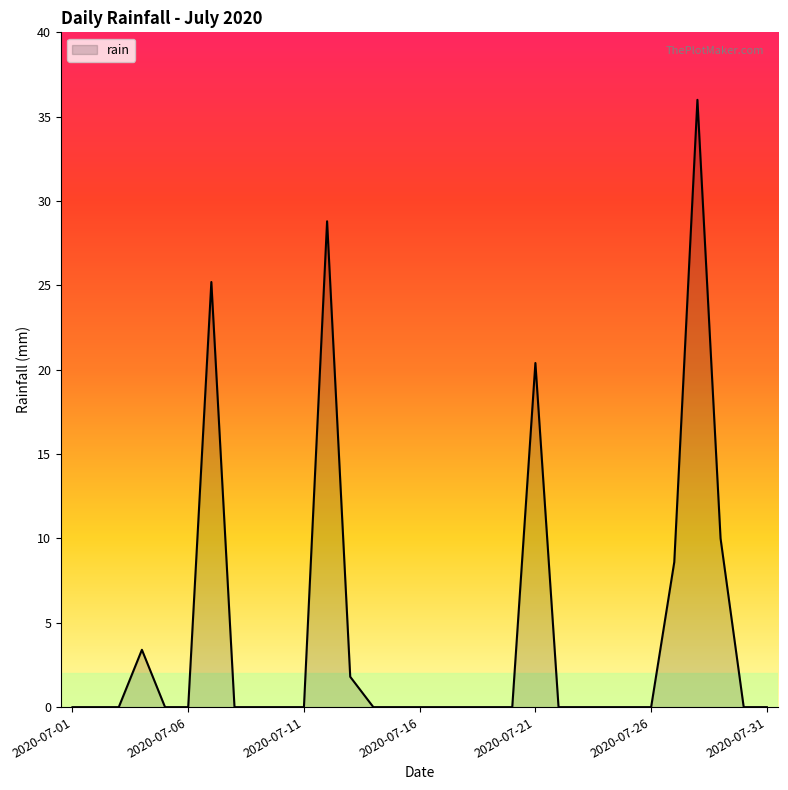

What is the difference between the maximum and minimum values?

36.0